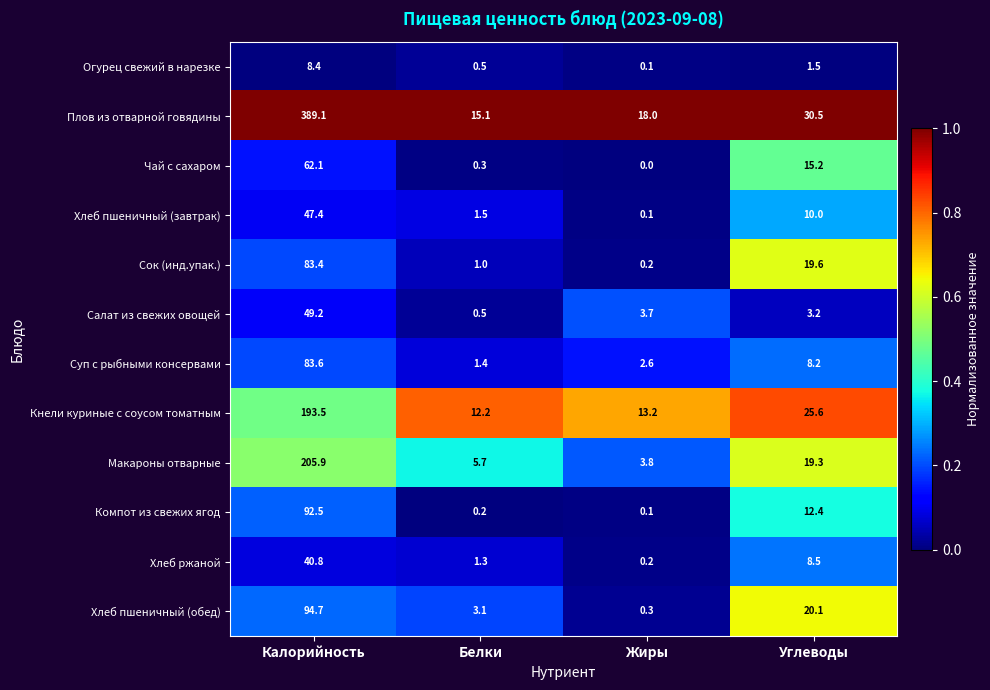

What is the maximum value for Чай с сахаром?

62.1